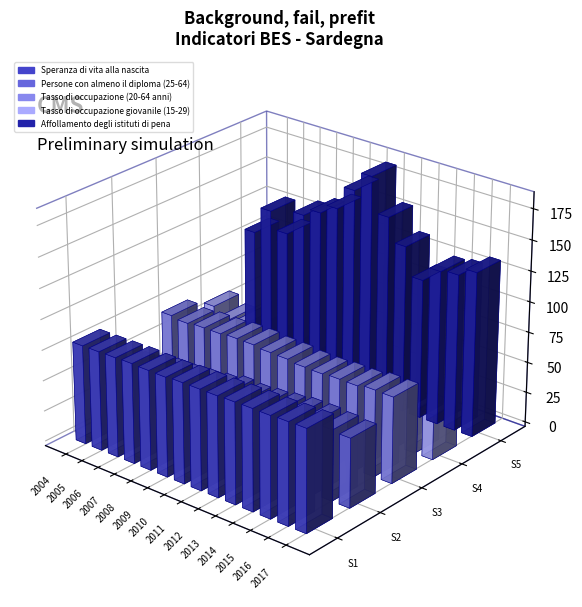

How many distinct data groups are displayed?

5